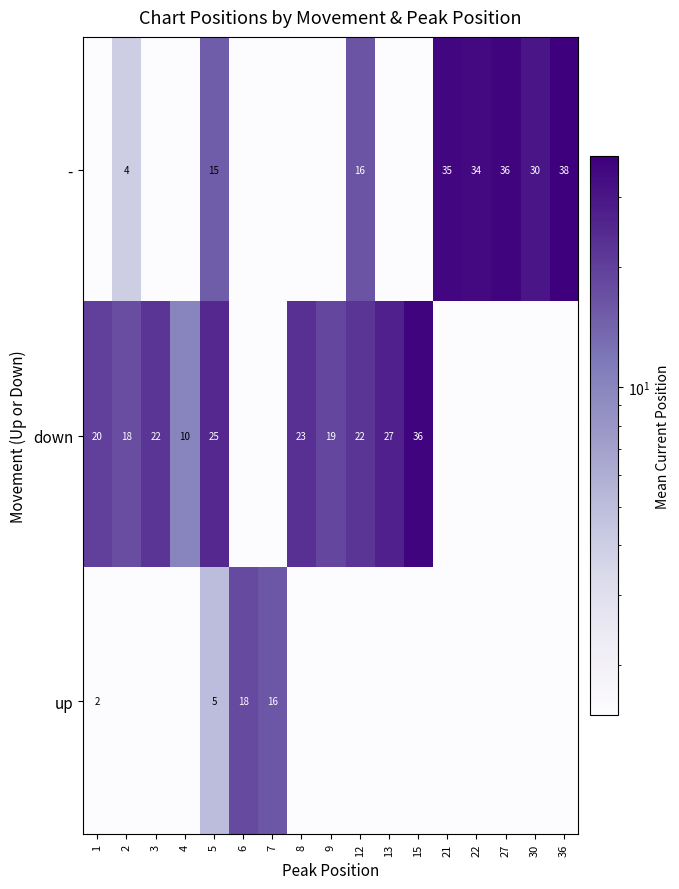

Count the number of data series in this chart.

3